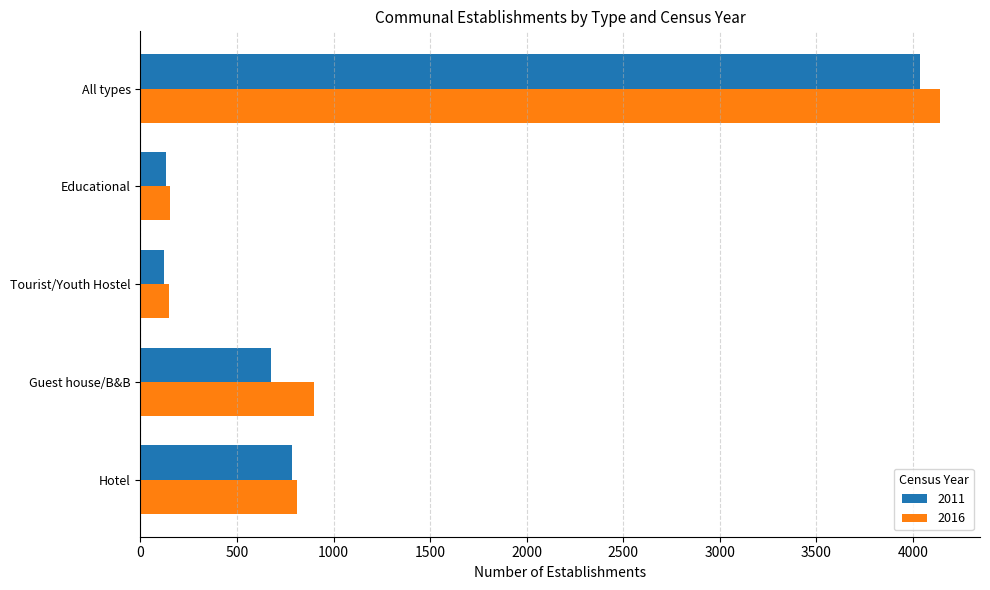

How many distinct data groups are displayed?

2